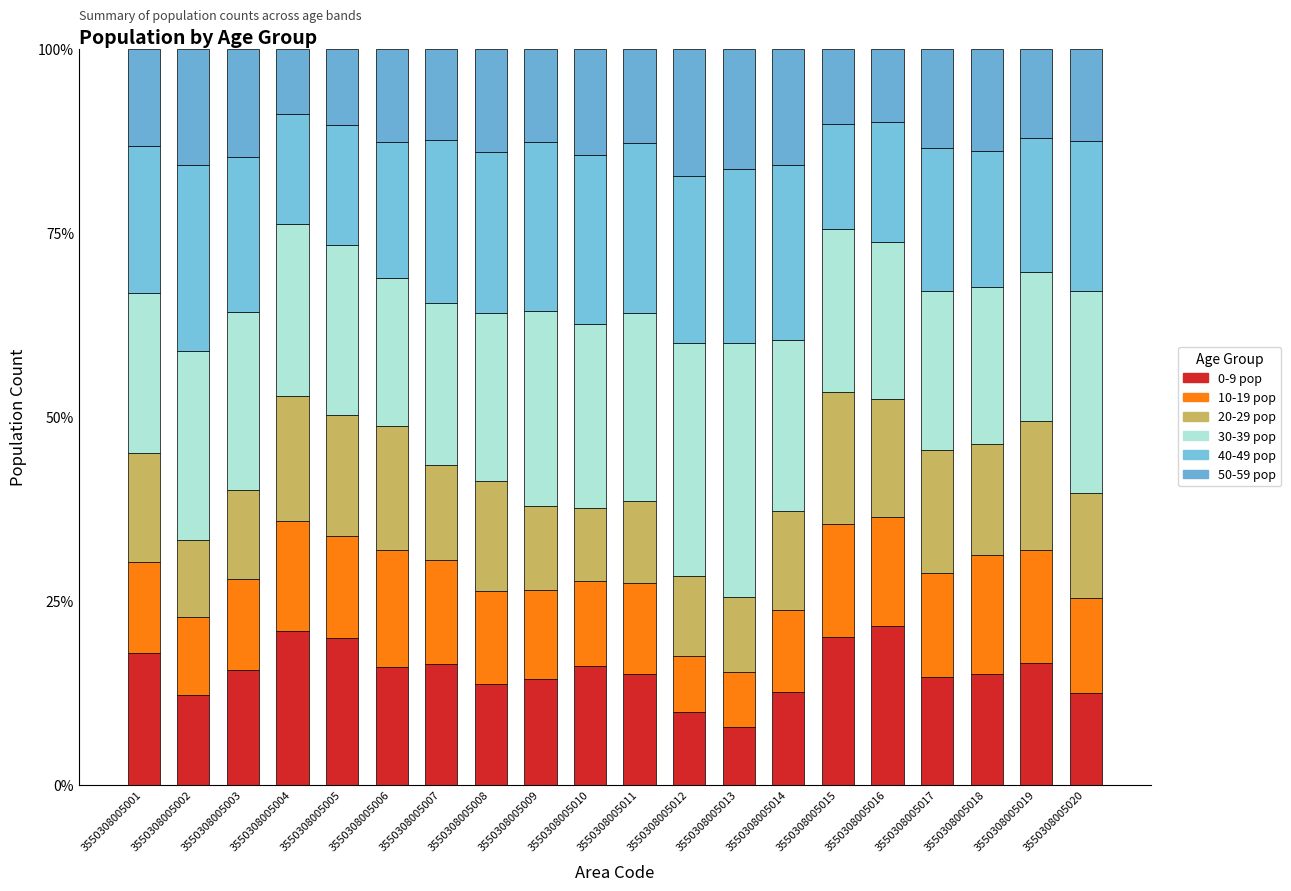

Are the bars horizontal?

No